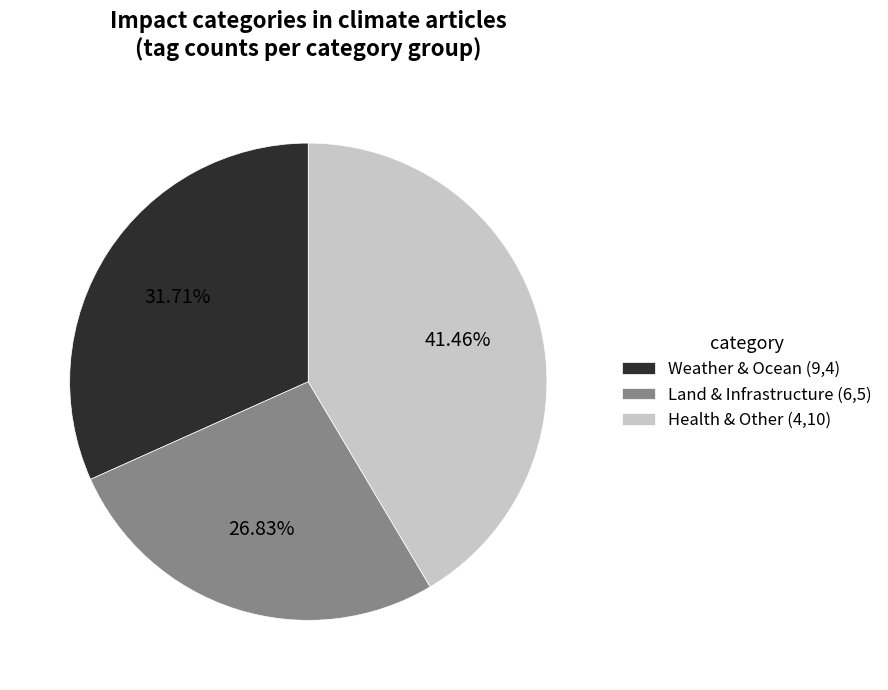

Count the number of slices in the pie.

3